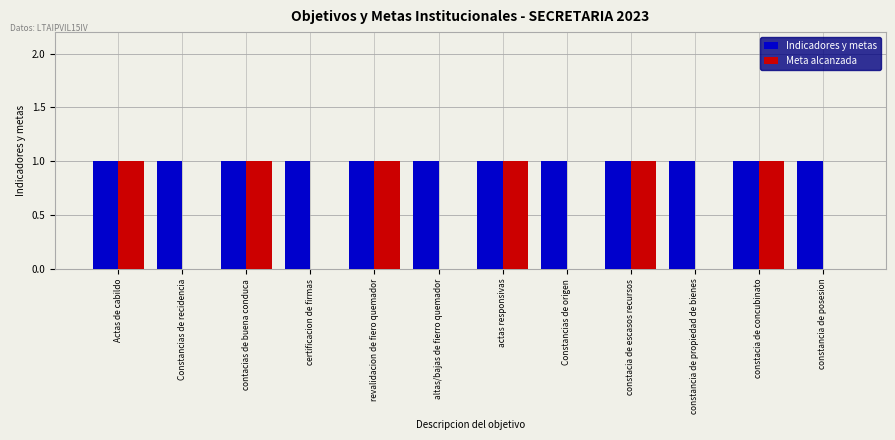

Are the bars horizontal?

No